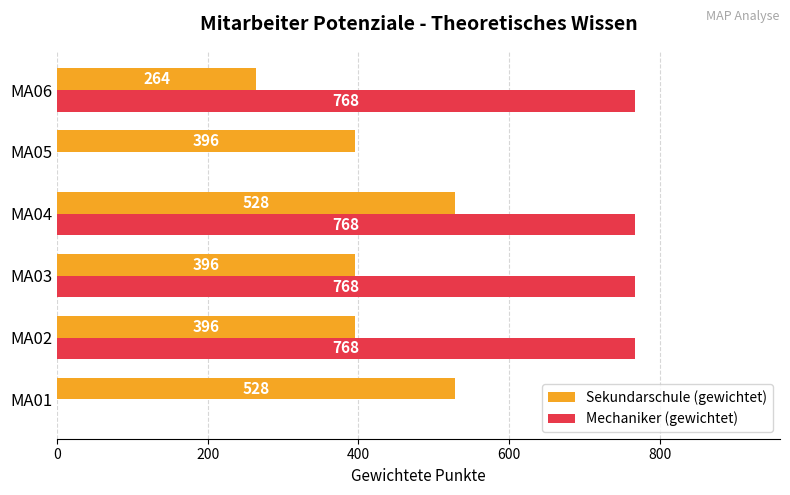

Between MA05 and MA06, which series saw the biggest shift?

Mechaniker (gewichtet)